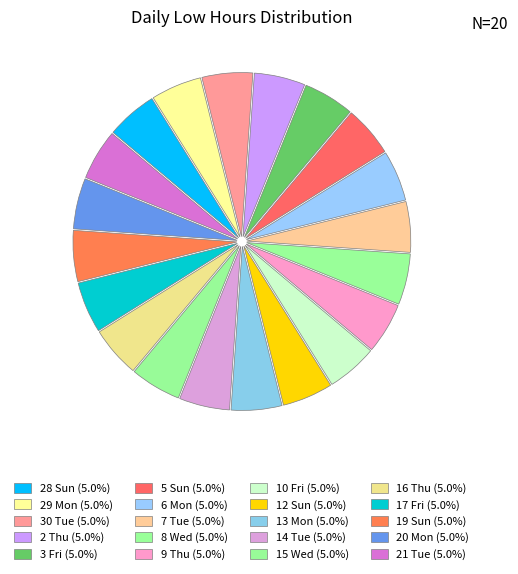

Which slice is the smallest?

14 Tue